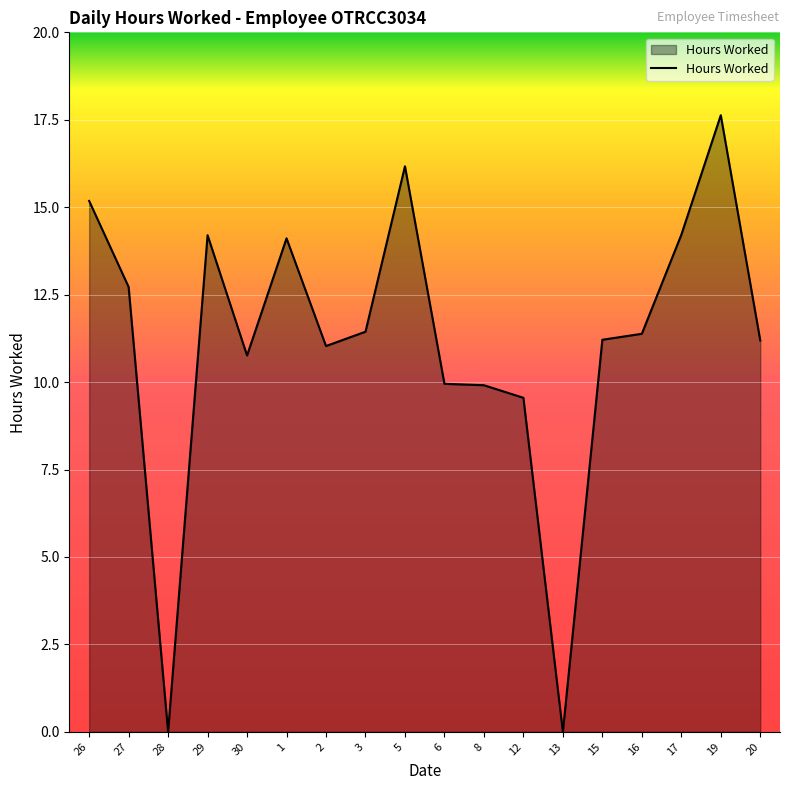

Is it true that the value at 15 is 3.5?

False